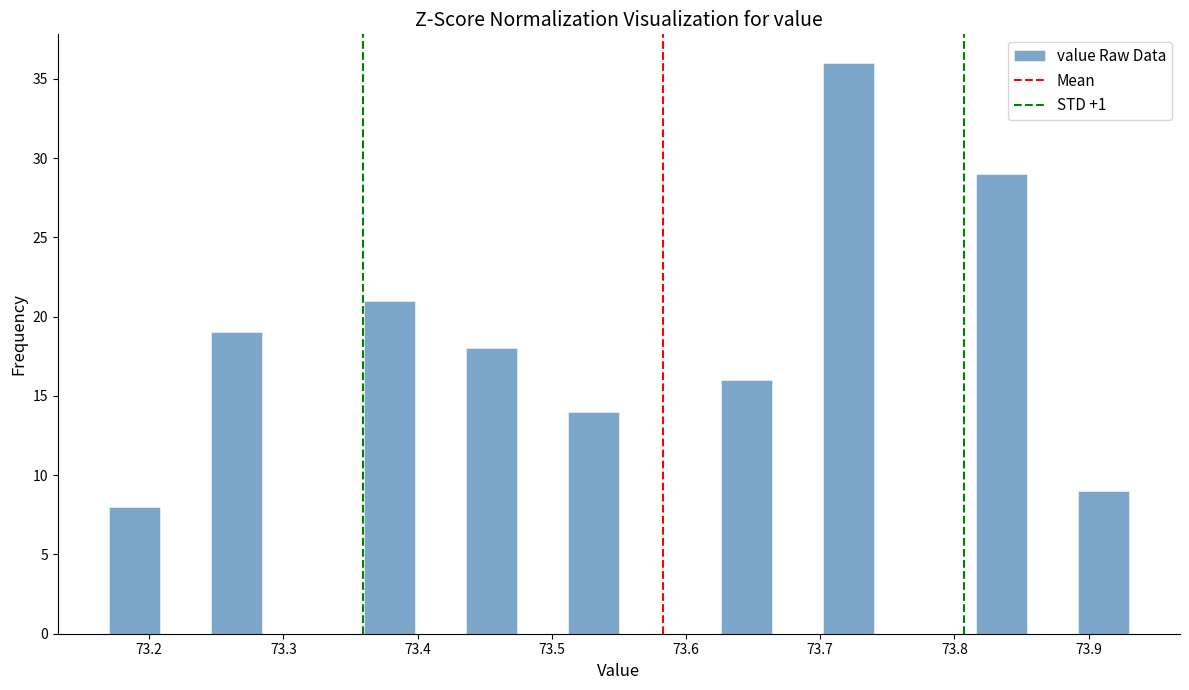

Around what value on the x-axis is the tallest bar? Give the approximate position of its centre, as read against the axis.

73.72